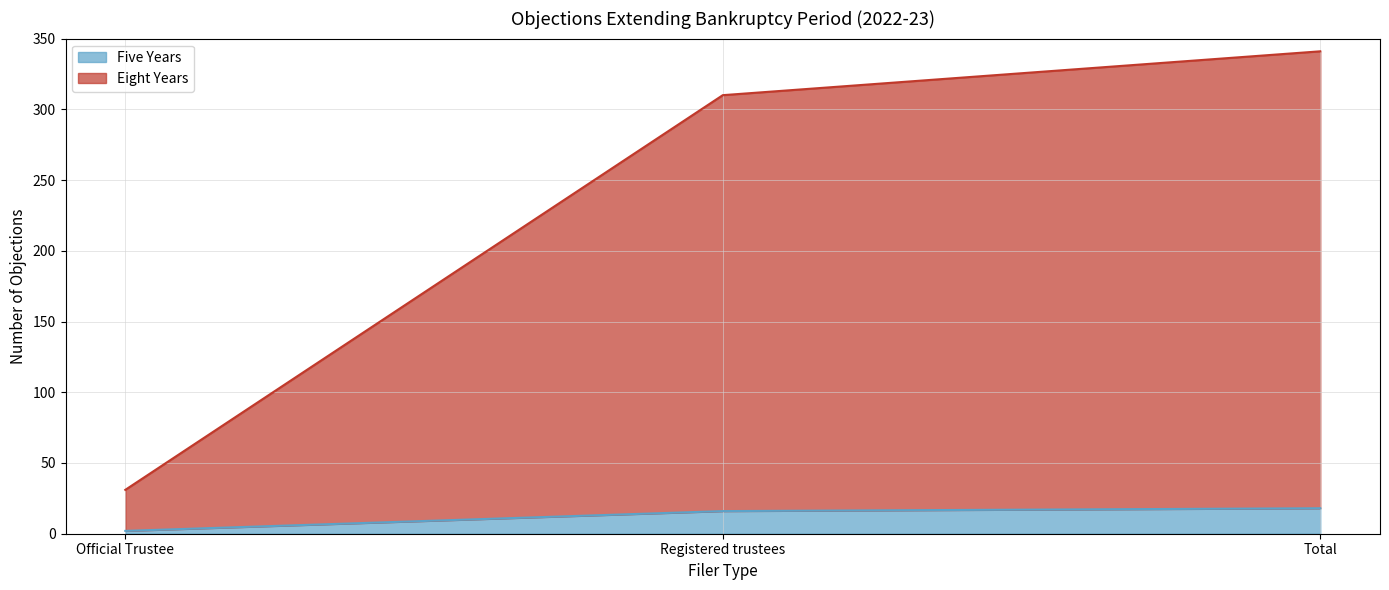

Which has a higher value, Official Trustee or Total?

Total